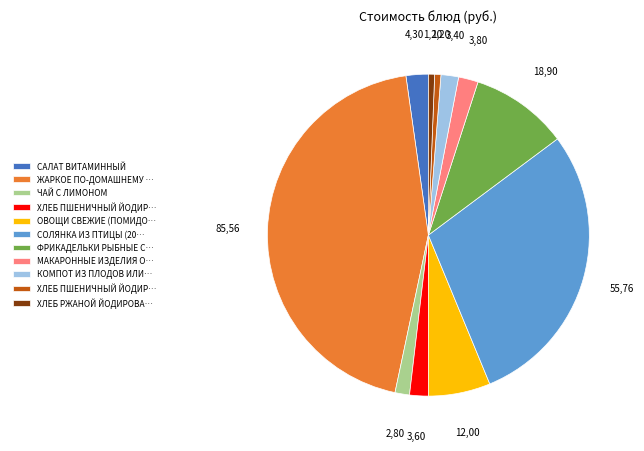

Does any single category account for the majority?

No